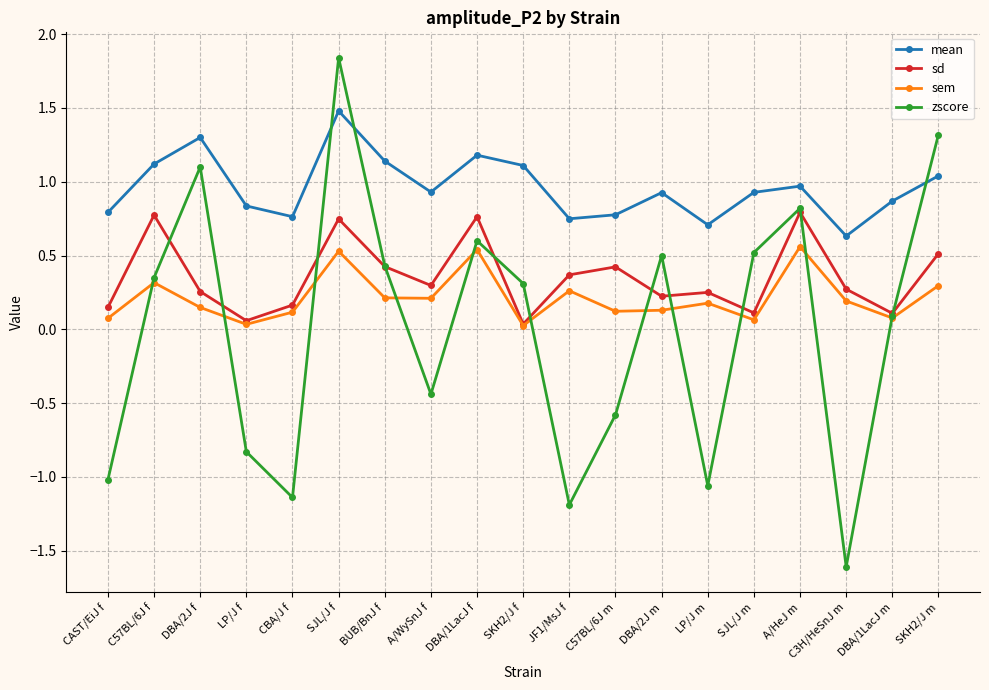

Which series ends up on top after the final intersection of sem and zscore?

zscore